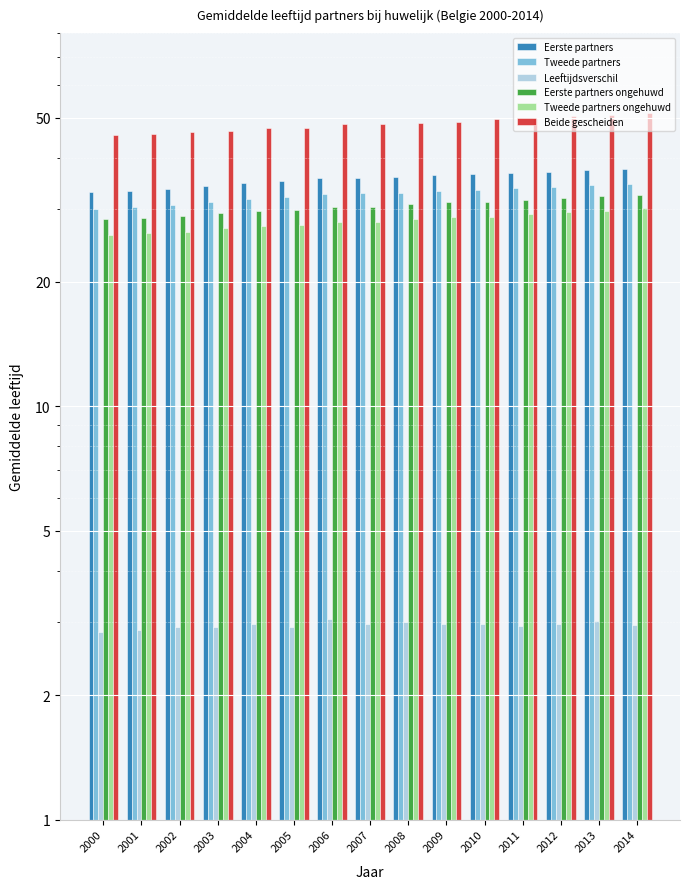

Which series has the widest spread of values?

Beide gescheiden